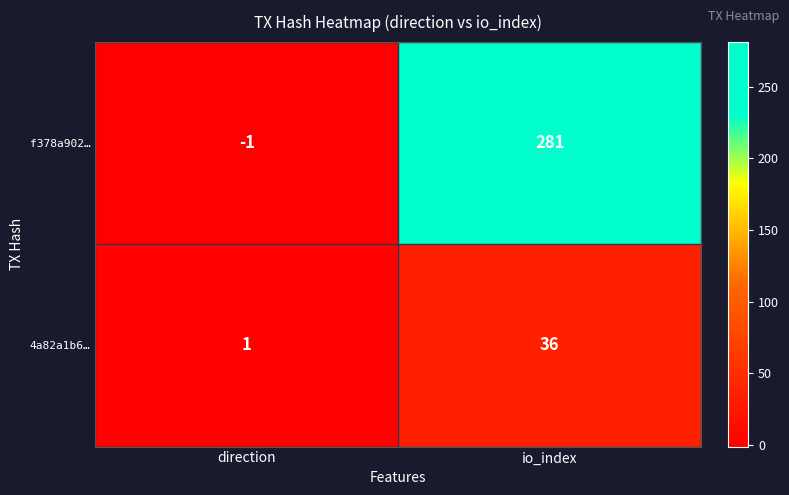

How many data points in 4a82a1b6… are less than 36?

1